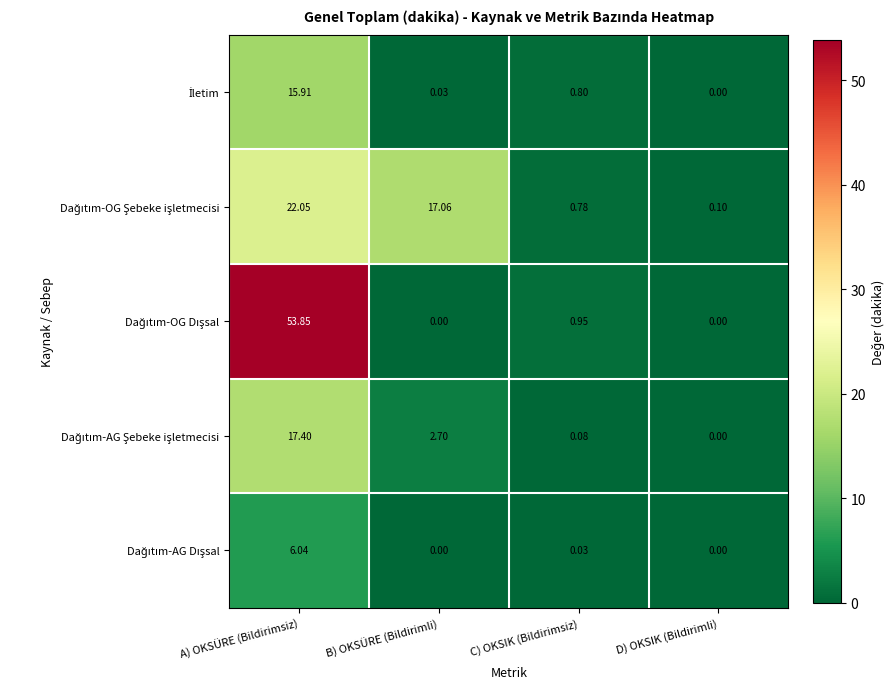

How many distinct data groups are displayed?

5